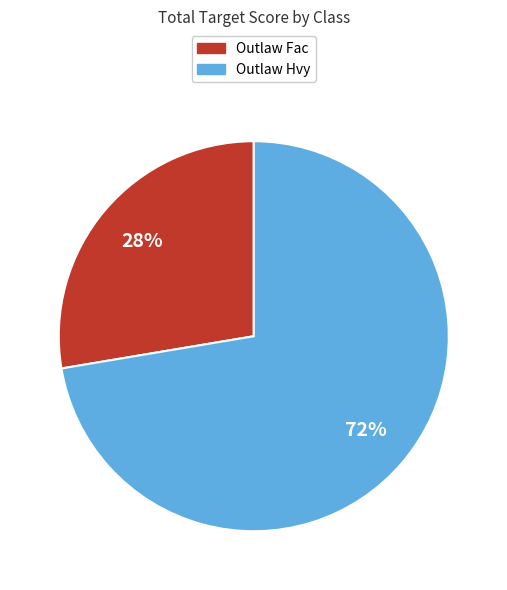

To the nearest percent, what is the average slice percentage?

50%